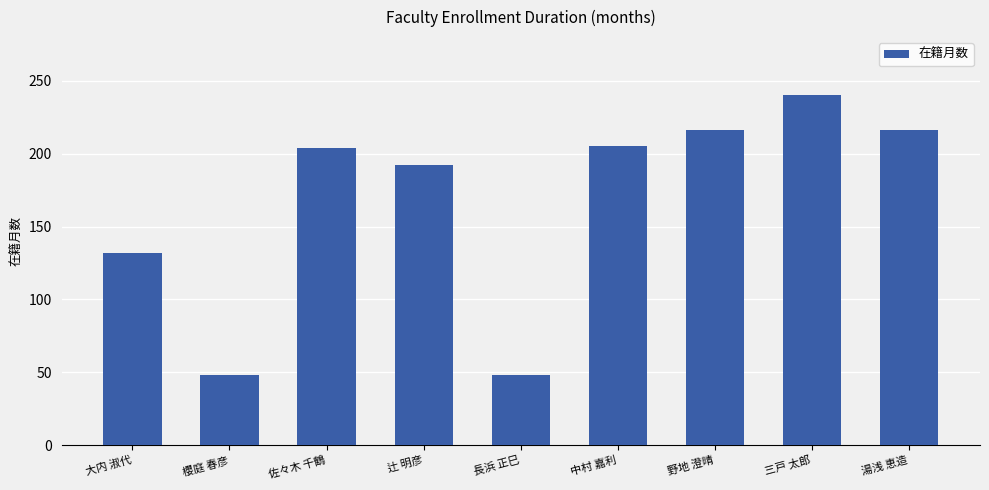

What is the label of the 7th bar from the left?

野地 澄晴